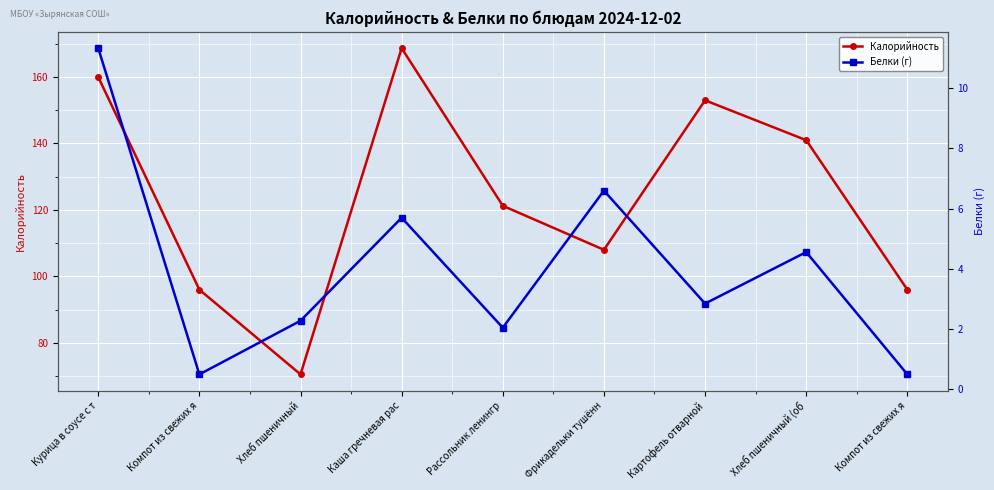

True or false: Калорийность and Белки (г) intersect in this chart.

False